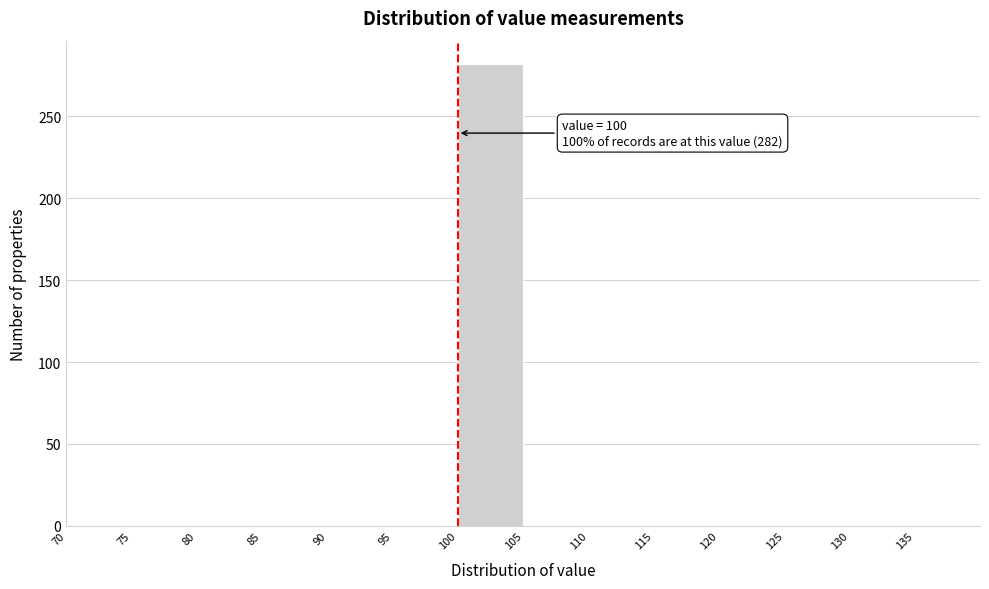

Over which range of the x-axis is the bar tallest?

100 to 105